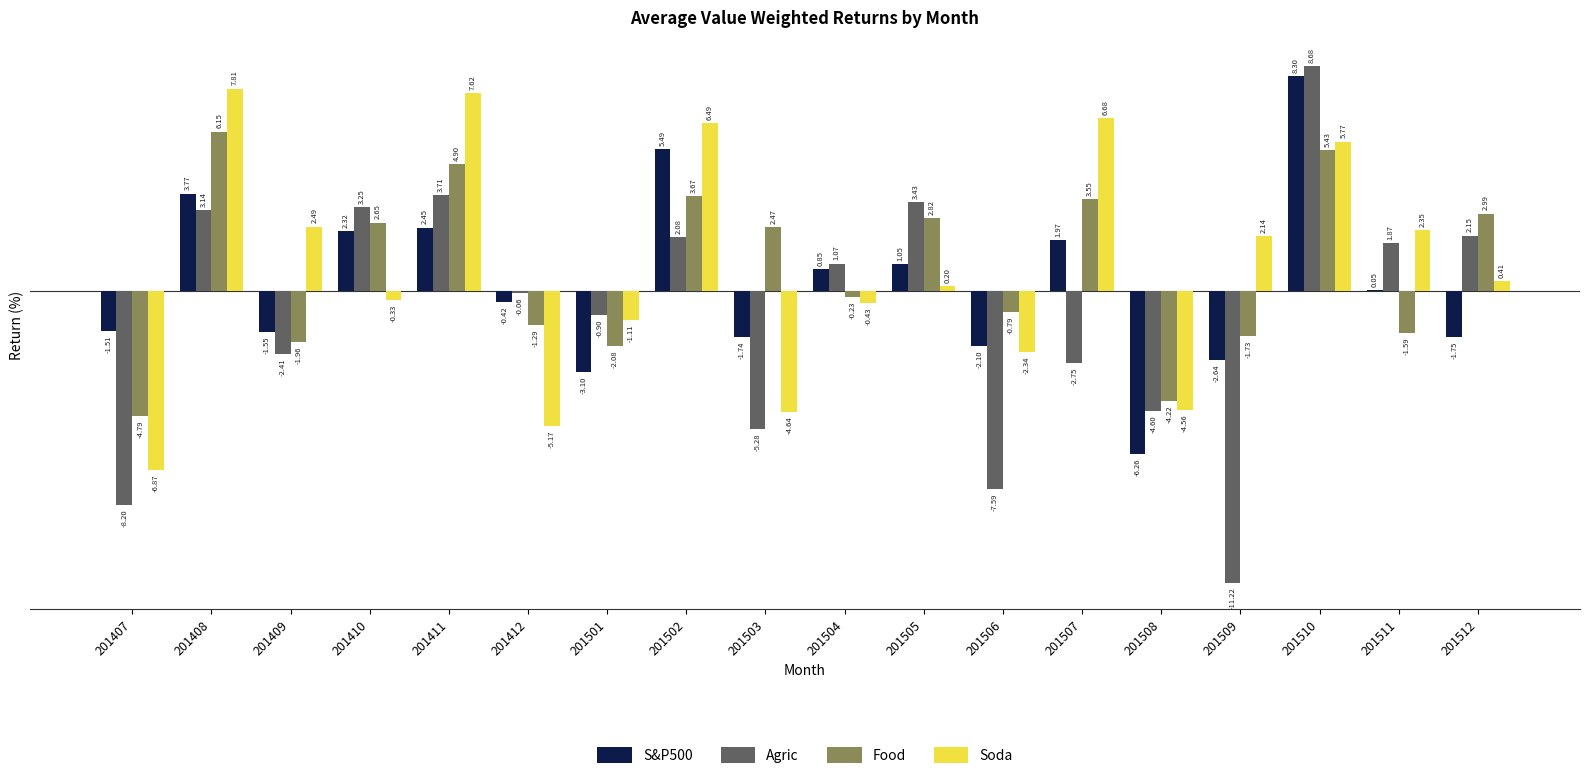

At which category is the sum across all series the highest?

201510